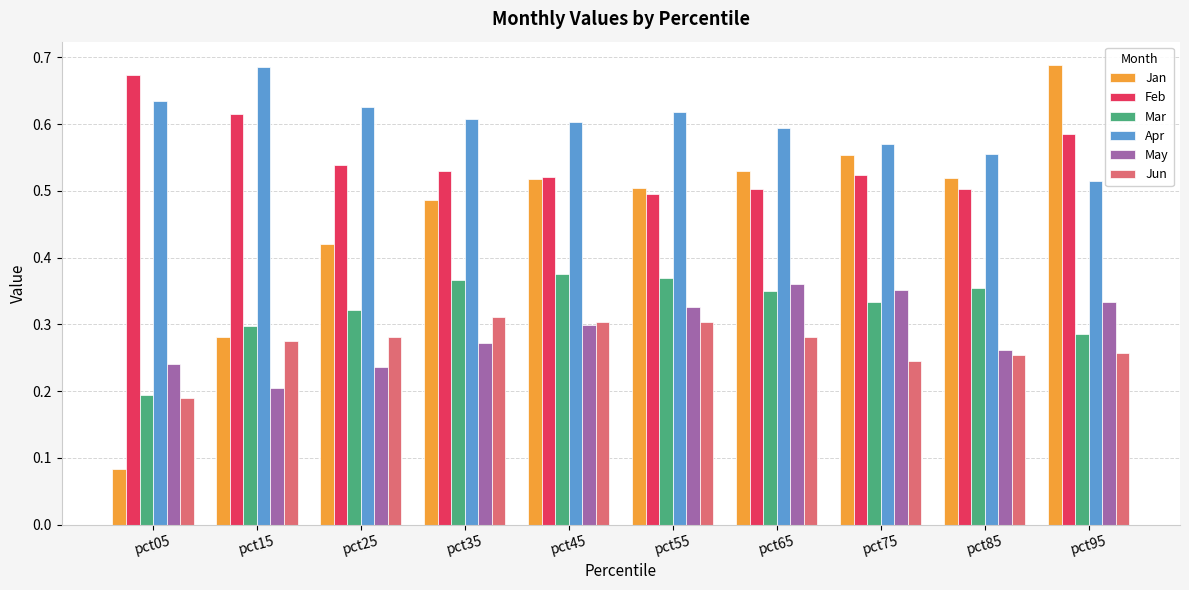

Which category has the lowest value in the May series?

pct15